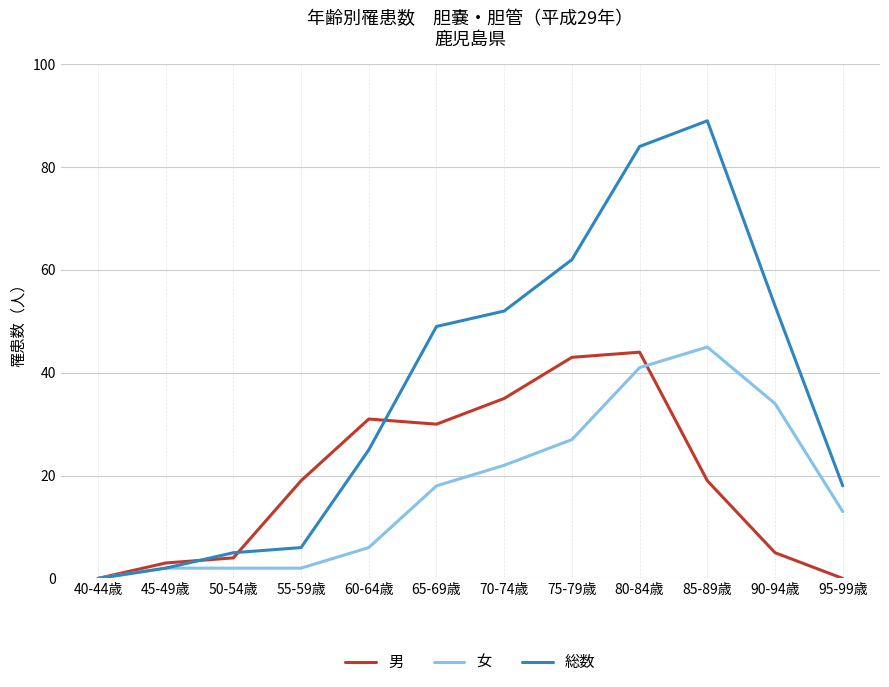

What is the difference between the maximum and minimum values in the 総数 series?

89